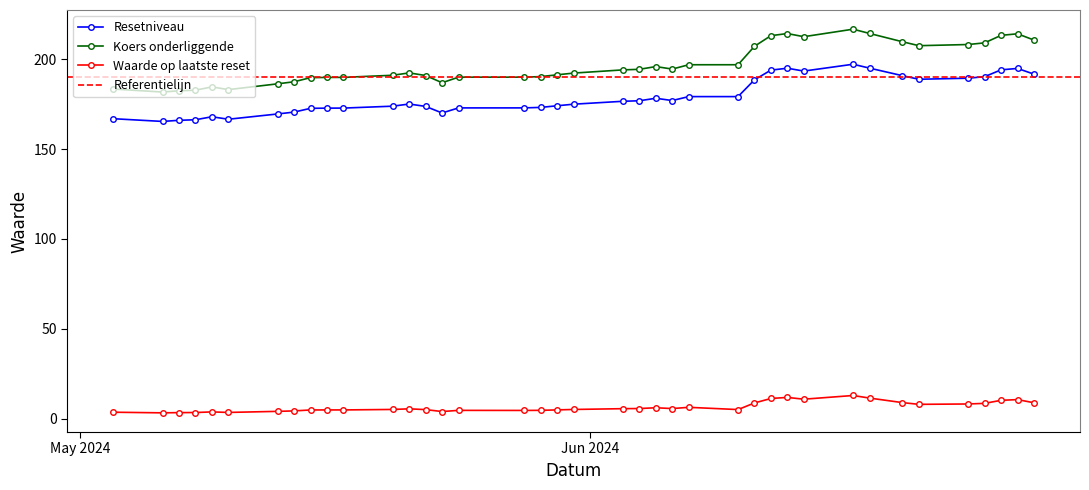

Which has a higher value, 2024-05-03 or 2024-05-23?

2024-05-23